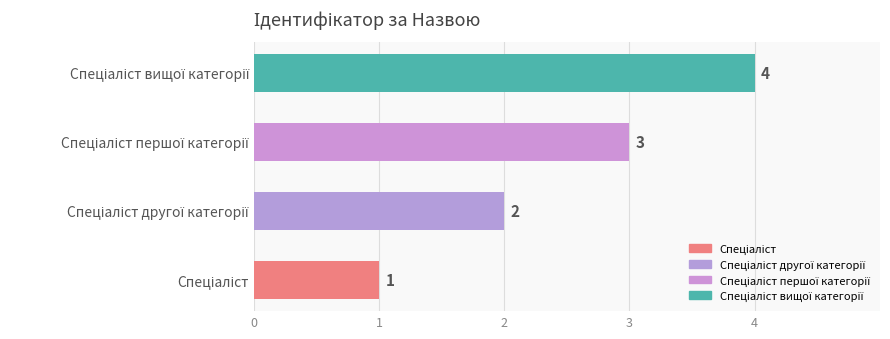

Count the values in the range 2 to 4.

3